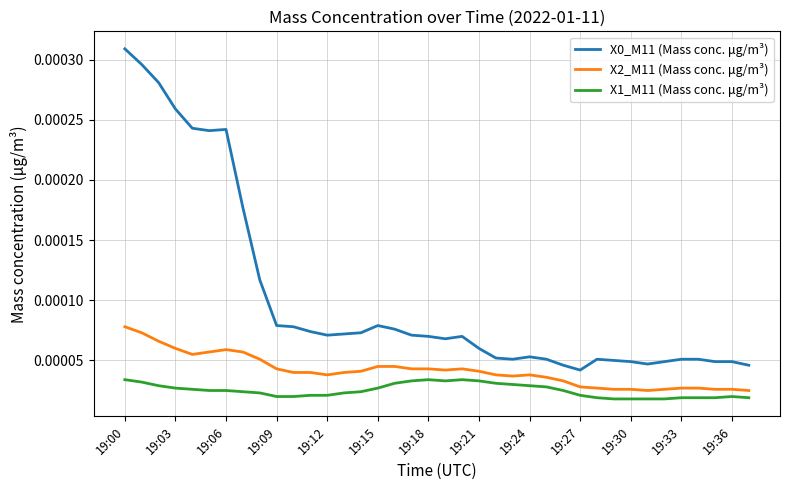

True or false: X0_M11 (Mass conc. μg/m³) and X1_M11 (Mass conc. μg/m³) cross at least once.

False